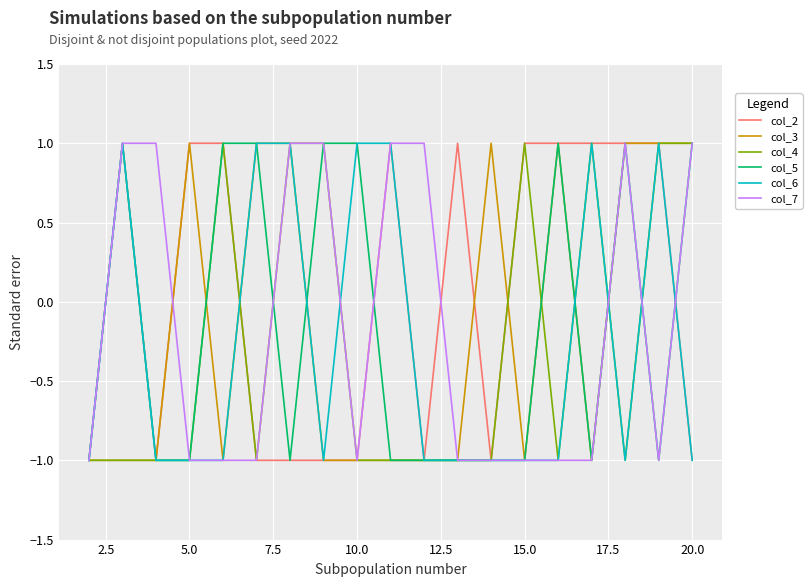

Does the chart have visible grid lines?

Yes